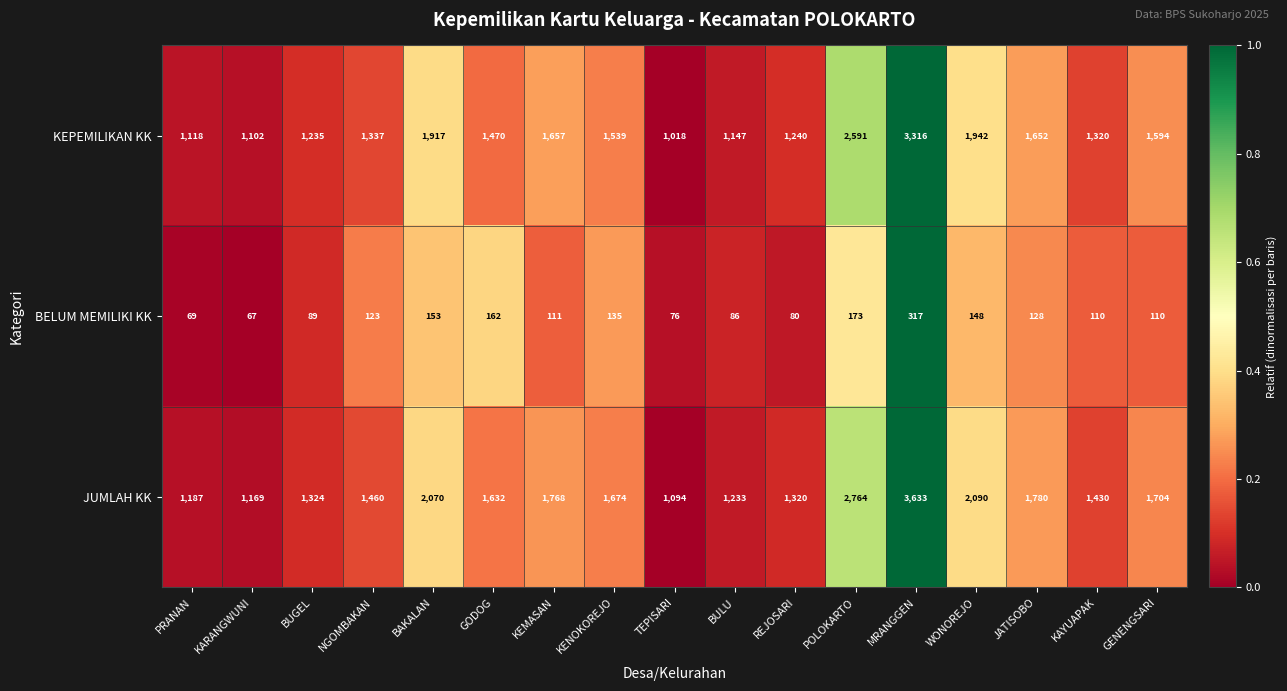

At which category is the sum across all series the highest?

MRANGGEN